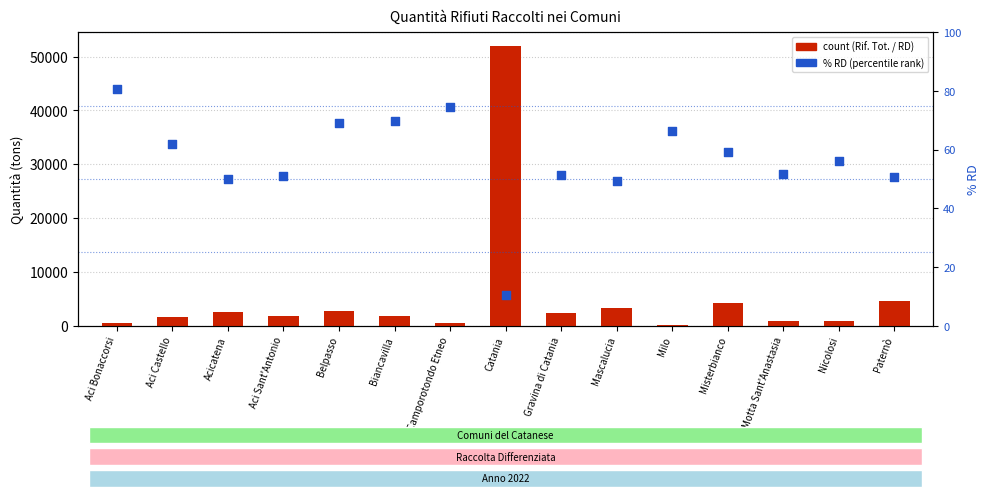

Which series has the largest Y range (max minus min)?

Rif. Tot.